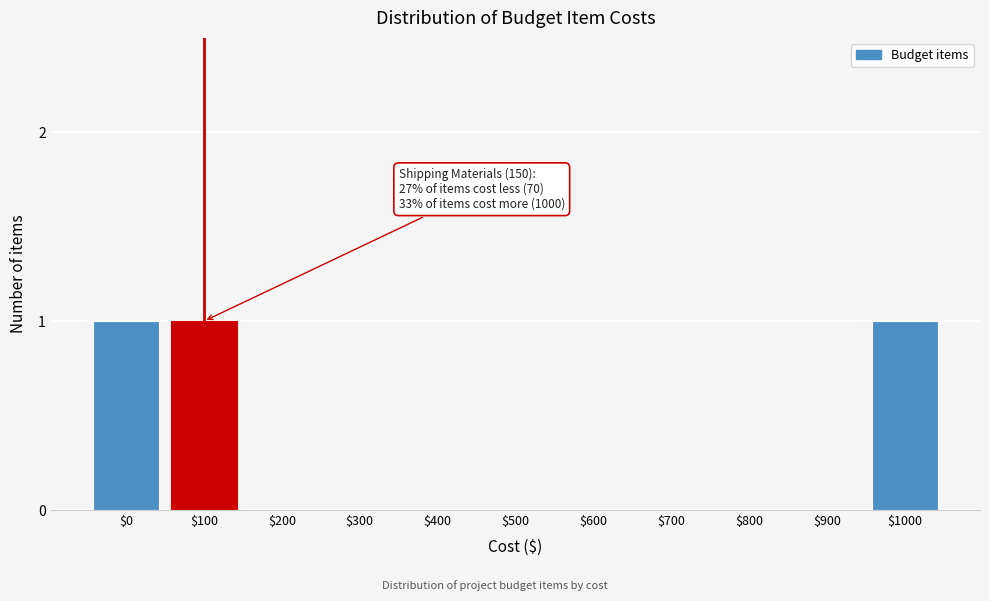

True or false: the data shows 0 at $400.

True